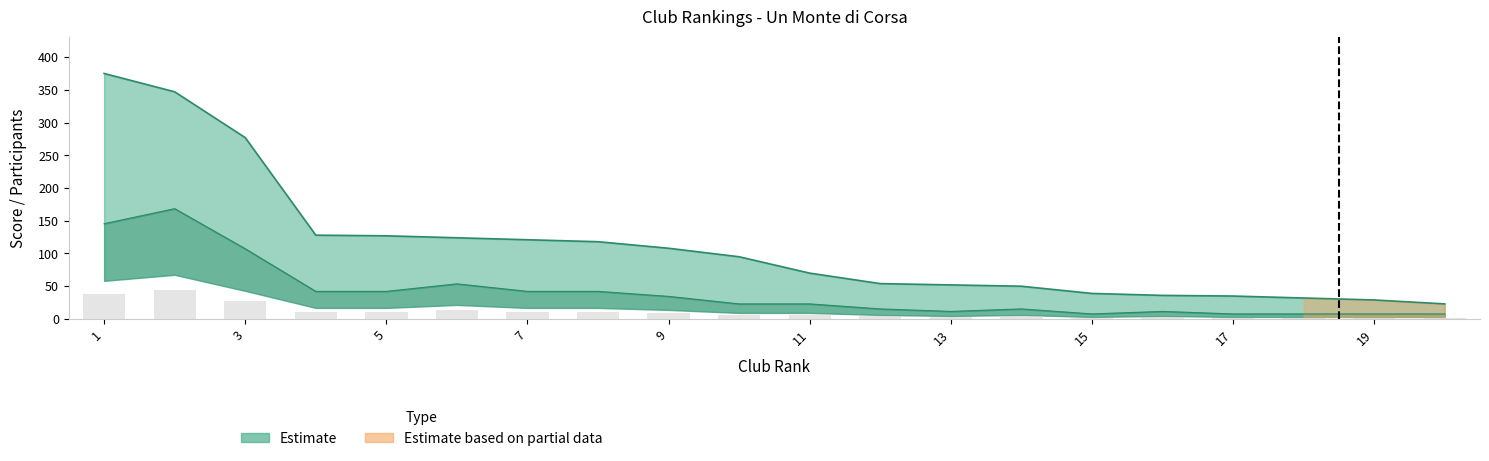

Where is Punteggio nearest to the value 199?

4